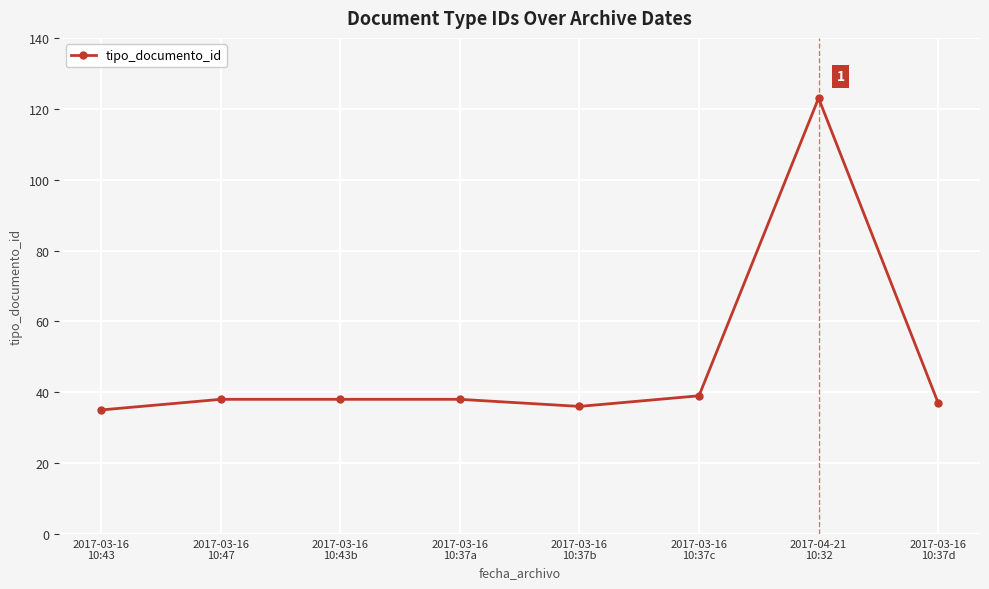

Reading left to right, transcribe all the data shown in this chart.

2017-03-16
10:43=35	2017-03-16
10:47=38	2017-03-16
10:43b=38	2017-03-16
10:37a=38	2017-03-16
10:37b=36	2017-03-16
10:37c=39	2017-04-21
10:32=123	2017-03-16
10:37d=37